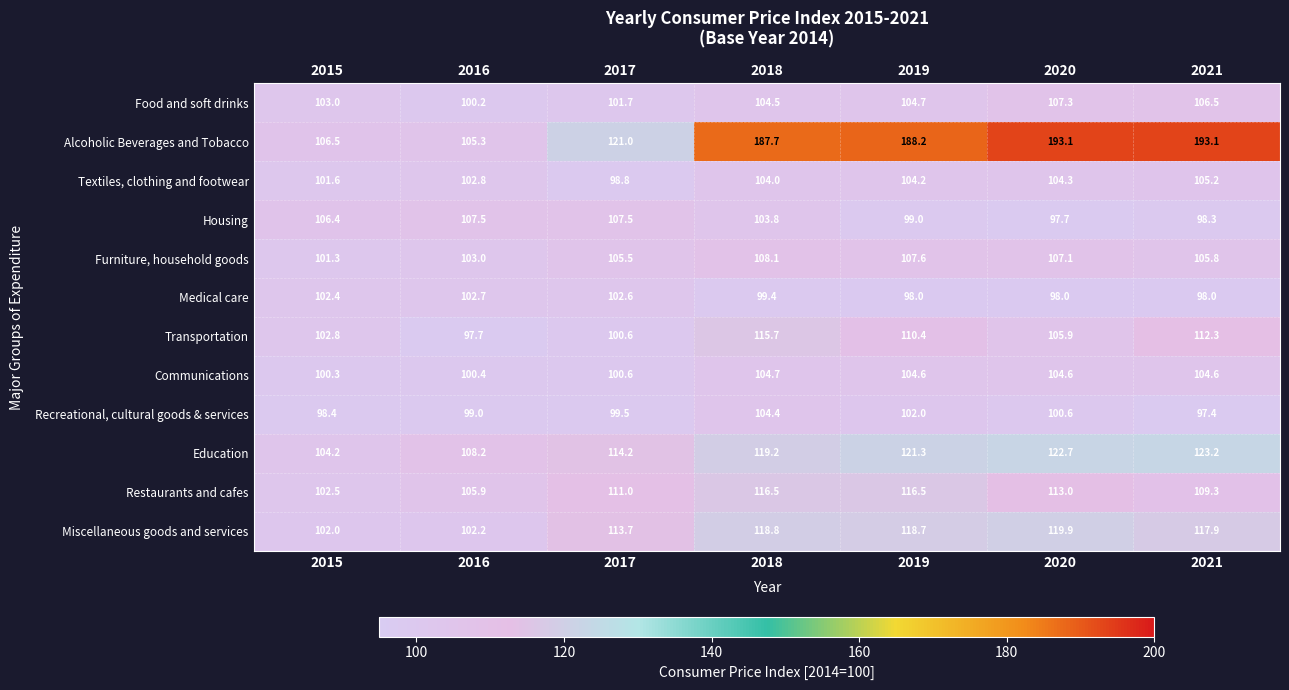

What is the approximate value of Education at 2020?

122.7